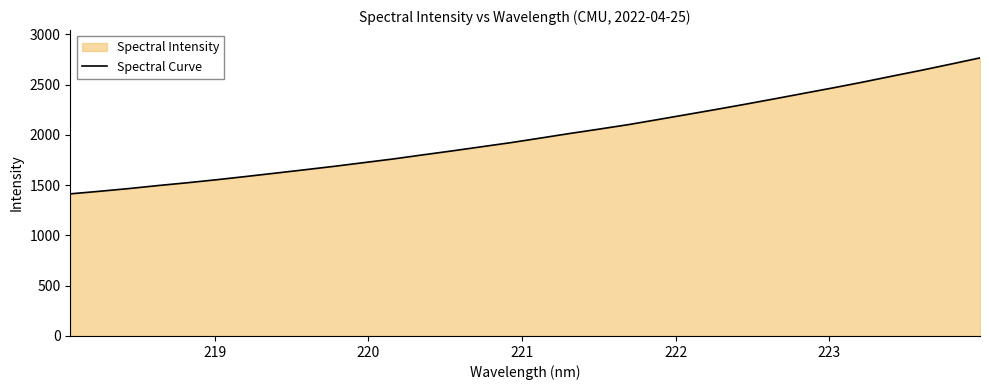

What is the maximum value shown in the chart?

2766.3